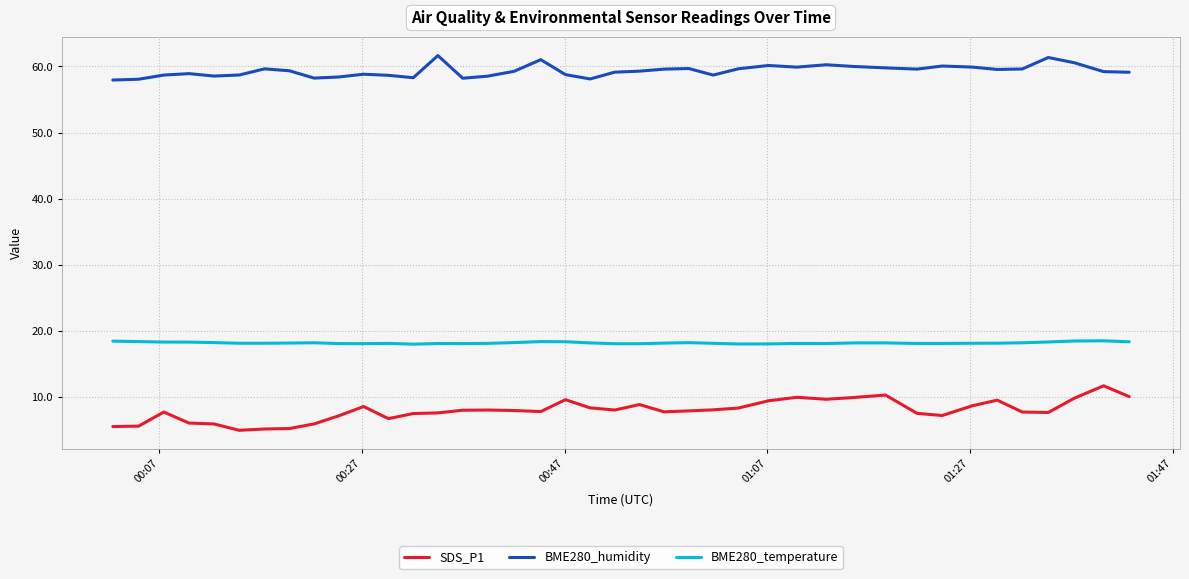

Which series has the largest total across all categories?

BME280_humidity